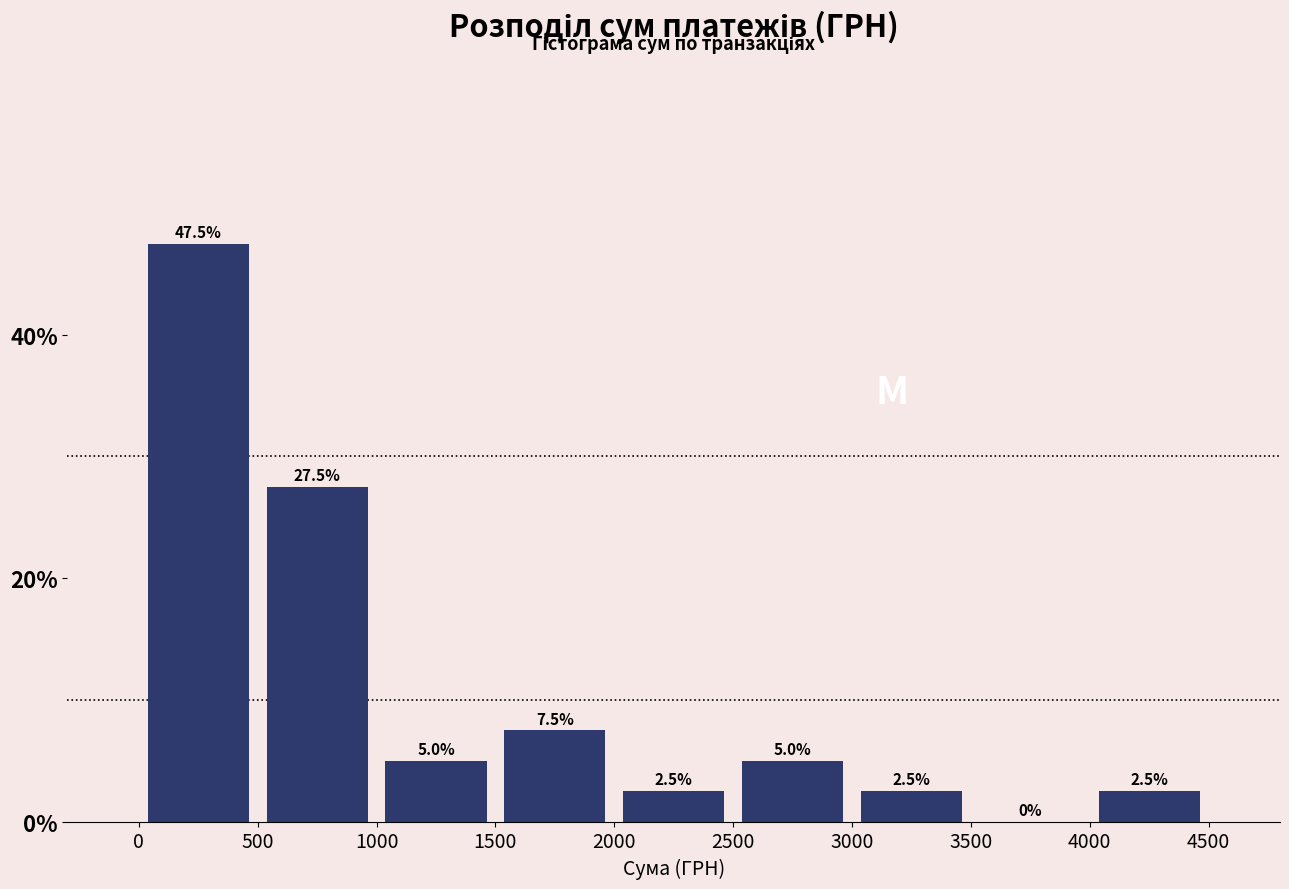

Reading left to right, transcribe this chart: for each bar, give the range it covers on the x-axis and its height.

0 to 500: 47.5
500 to 1000: 27.5
1000 to 1500: 5.0
1500 to 2000: 7.5
2000 to 2500: 2.5
2500 to 3000: 5.0
3000 to 3500: 2.5
3500 to 4000: 0.0
4000 to 4500: 2.5